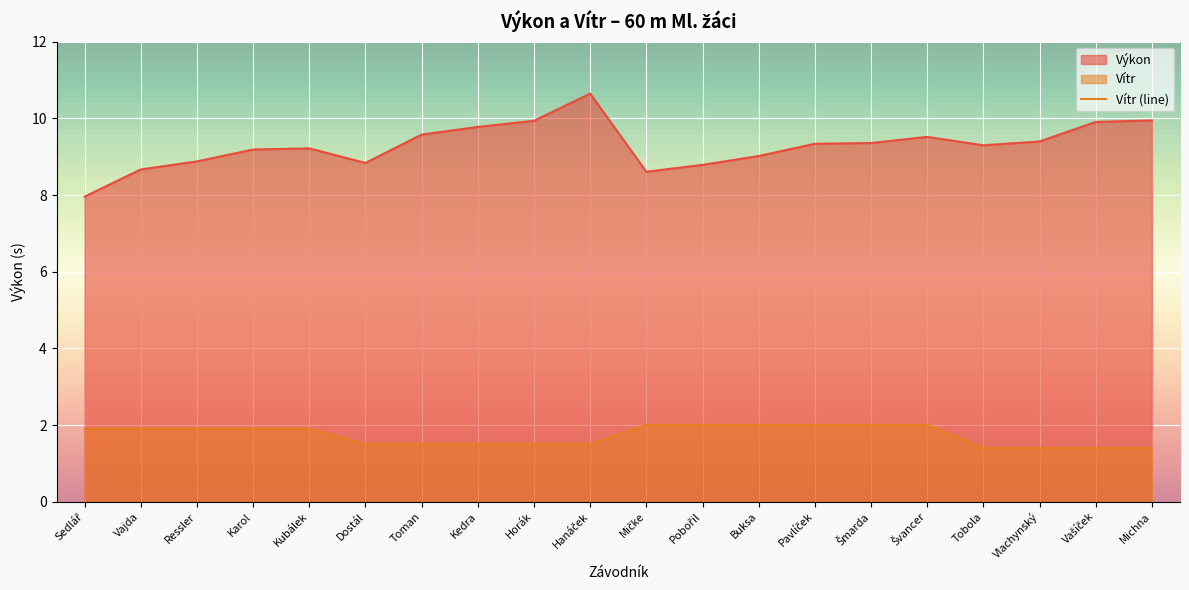

Reading left to right, transcribe all the data shown in this chart.

Výkon: 8.0	8.7	8.9	9.2	9.2	8.8	9.6	9.8	9.9	10.7	8.6	8.8	9.0	9.3	9.4	9.5	9.3	9.4	9.9	9.9
Vítr: 1.9	1.9	1.9	1.9	1.9	1.5	1.5	1.5	1.5	1.5	2.0	2.0	2.0	2.0	2.0	2.0	1.4	1.4	1.4	1.4